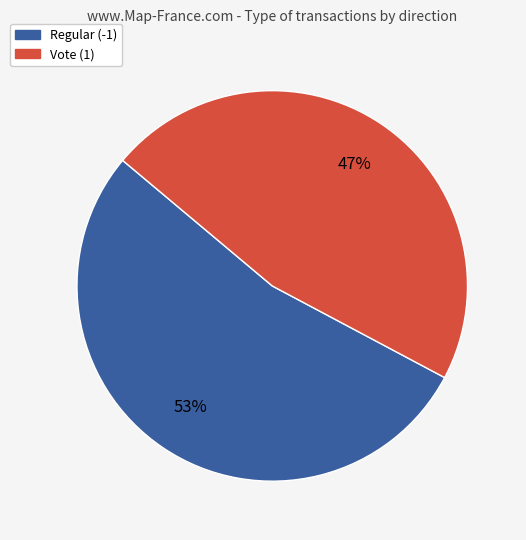

Does Regular (-1) account for over 50% of the chart?

Yes